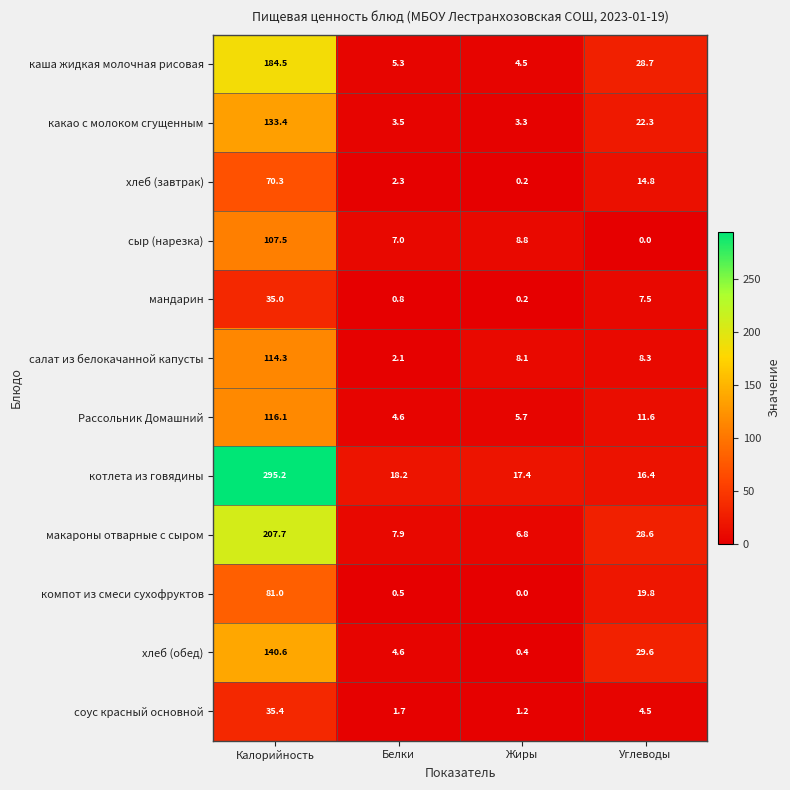

List the labels in order of хлеб (завтрак) value, largest first.

Калорийность, Углеводы, Белки, Жиры